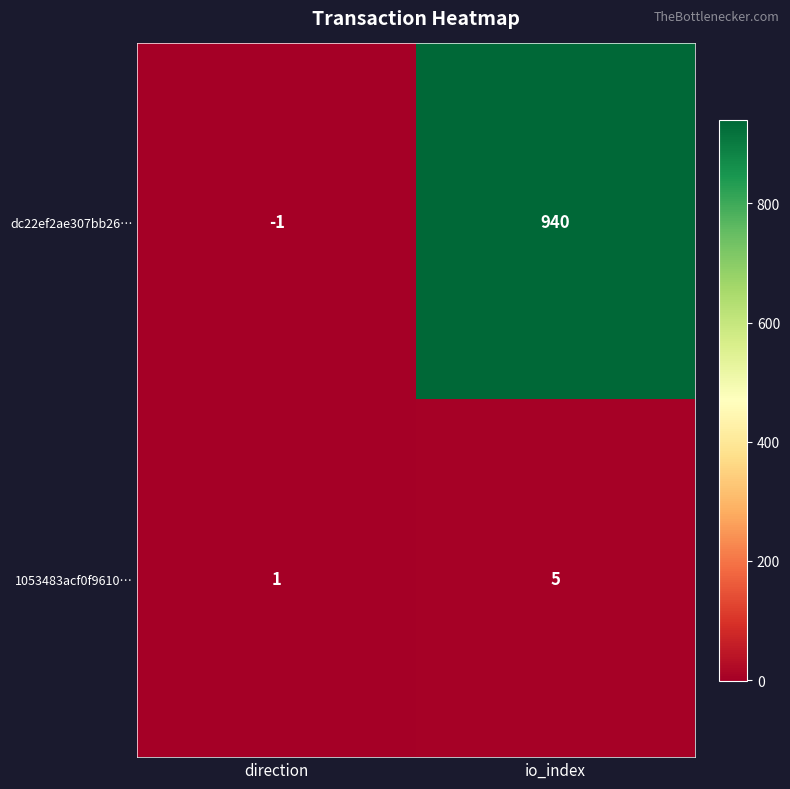

Which series has the largest range (max minus min)?

dc22ef2ae307bb26…